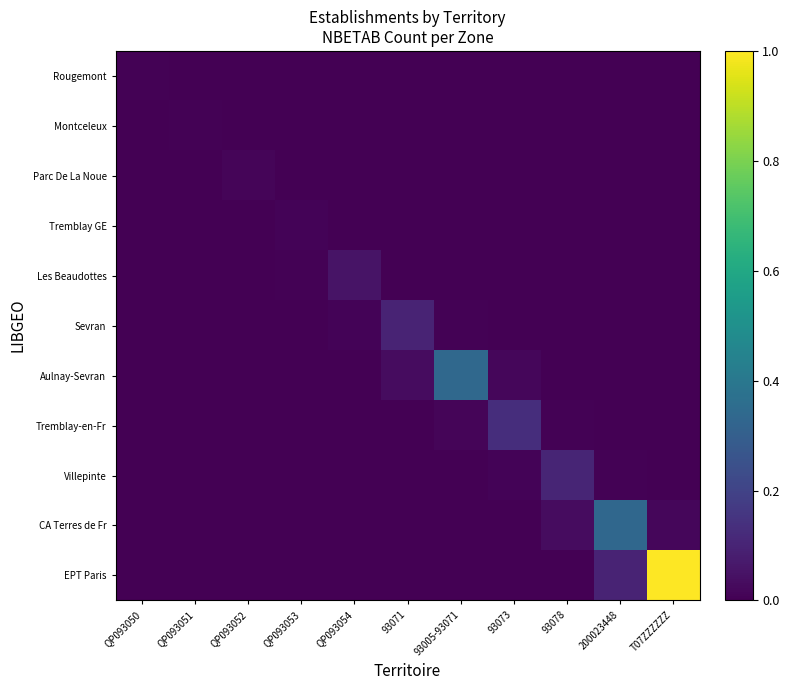

At QP093052, list the series in order from smallest to largest.

Rougemont, Les Beaudottes, Sevran, Aulnay-Sevran, Tremblay-en-Fr, Villepinte, CA Terres de Fr, EPT Paris, Montceleux, Tremblay GE, Parc De La Noue